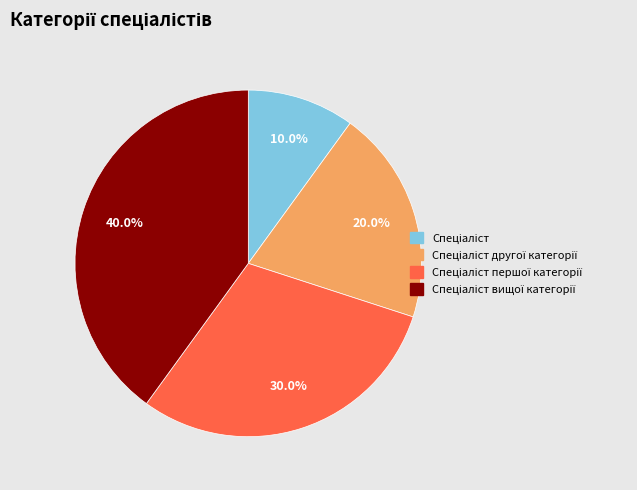

Does any single category account for the majority?

No